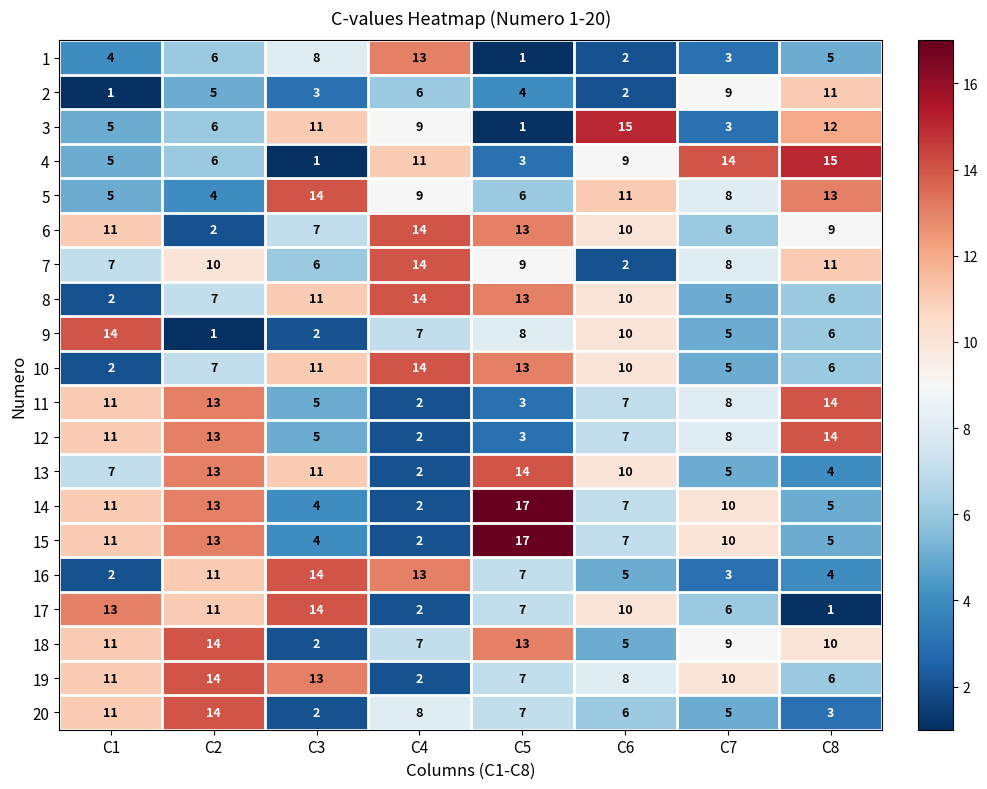

What is the difference between the maximum and minimum values in the 3 series?

14